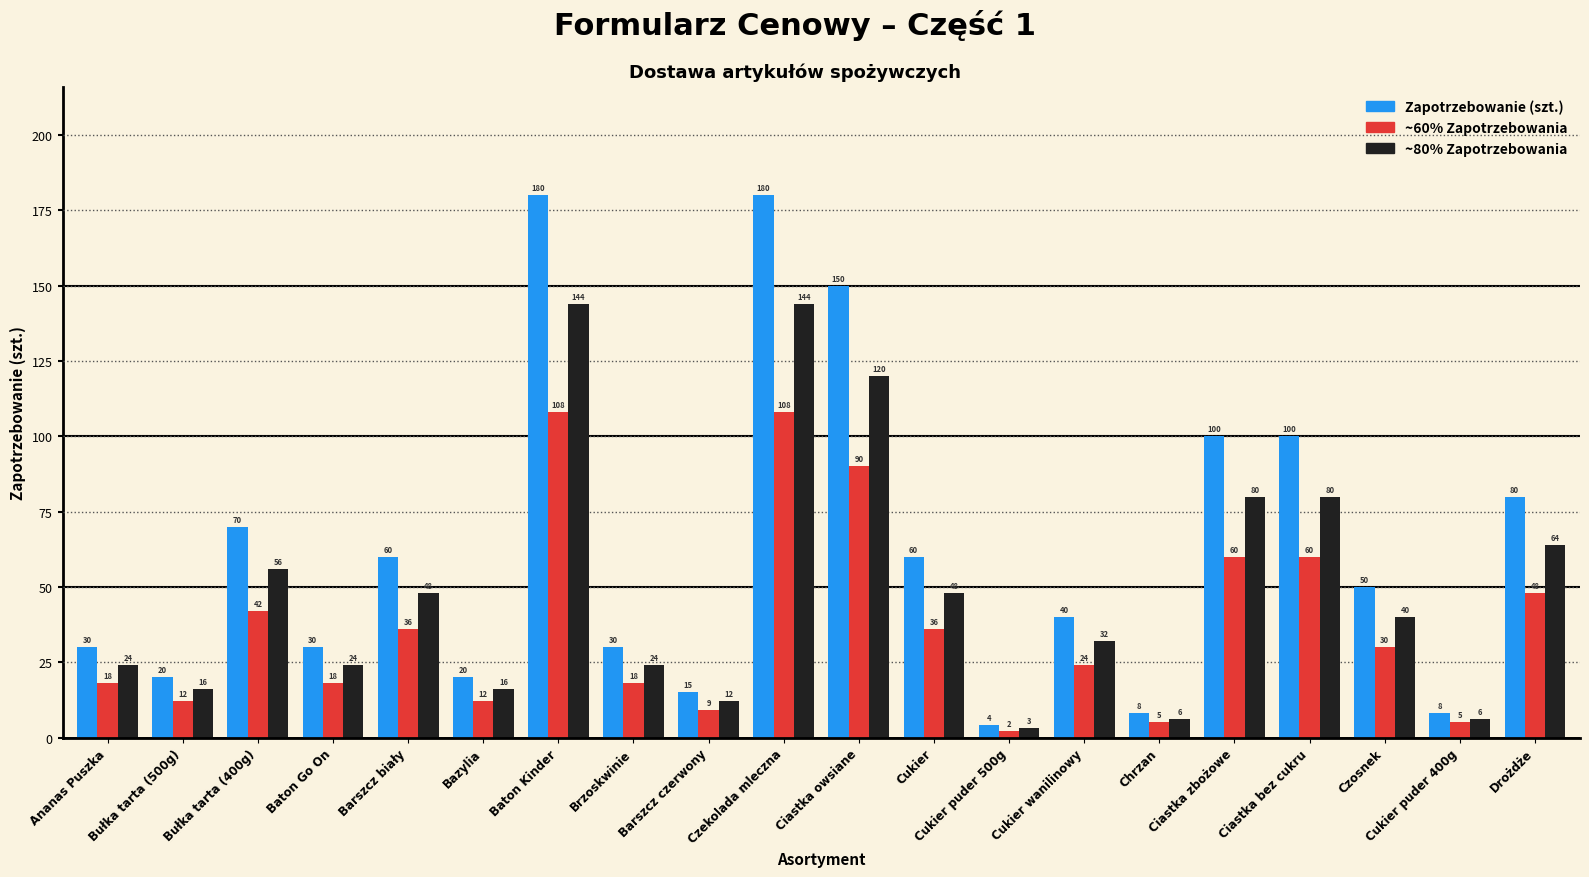

What is the minimum value shown in the chart?

2